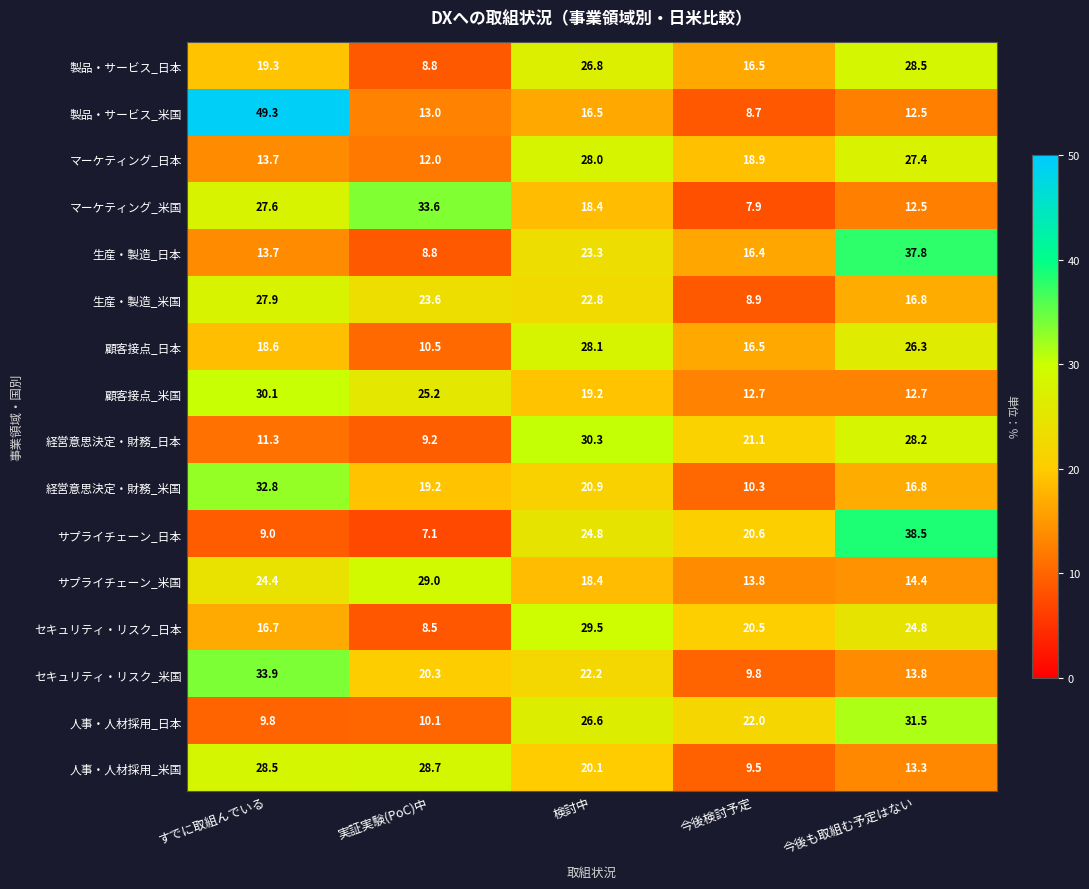

What is the sum of the 製品・サービス_米国 values at すでに取組んでいる and 今後も取組む予定はない?

61.8